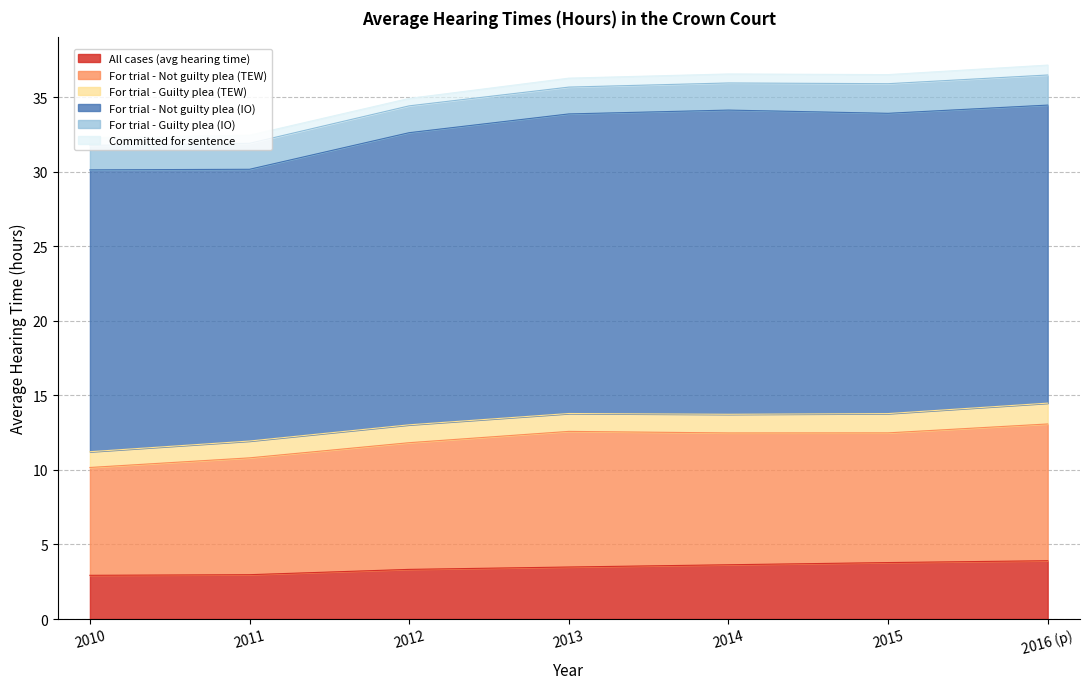

What is the value of the For trial - Not guilty plea (TEW) point at the 3rd from the left?

8.5